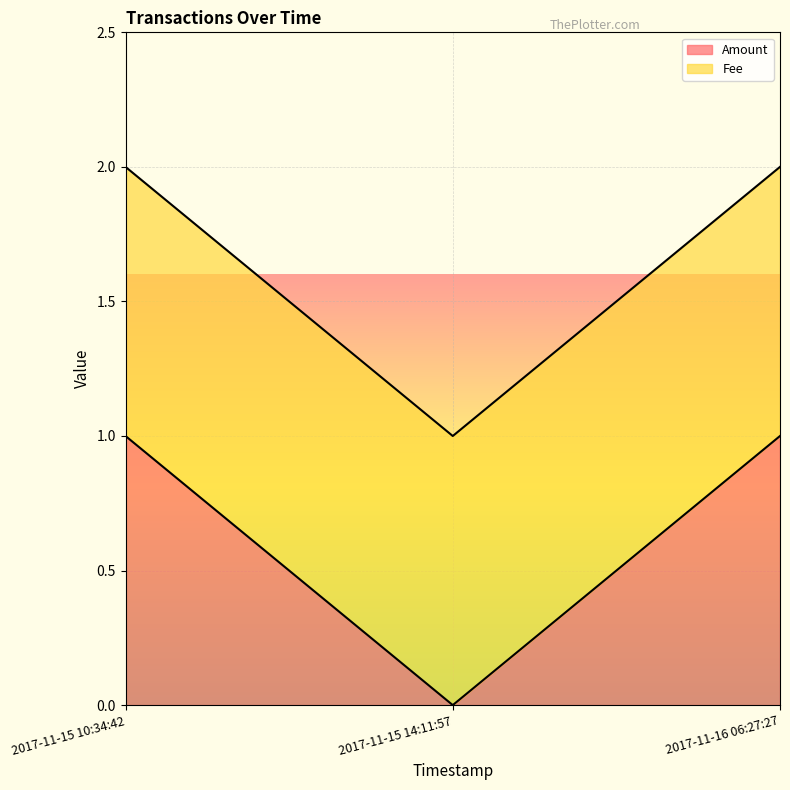

List the labels in order of value, smallest first.

2017-11-15 14:11:57, 2017-11-15 10:34:42, 2017-11-16 06:27:27